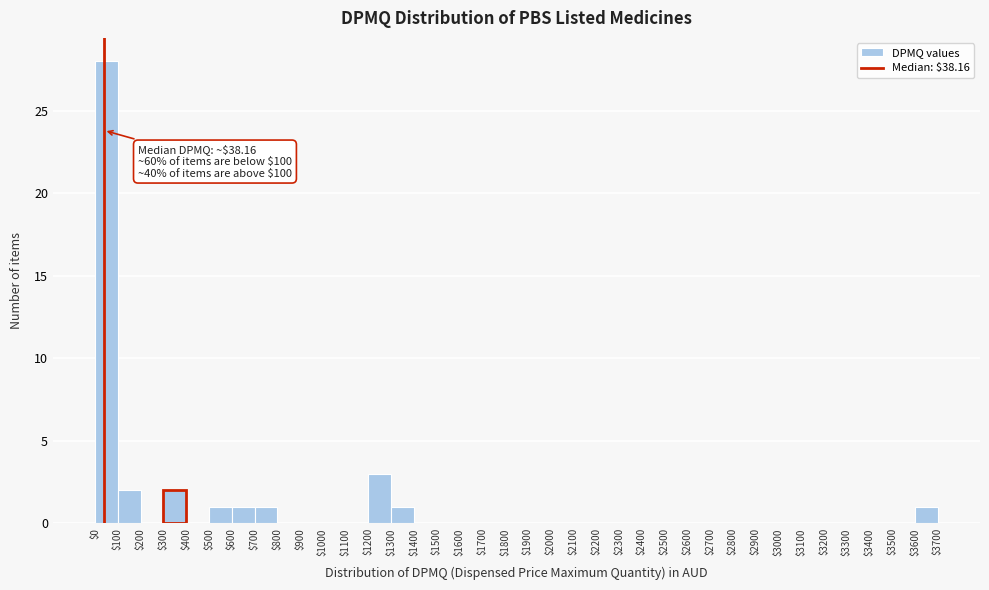

Over which range of the x-axis is the bar tallest?

$0 to $100